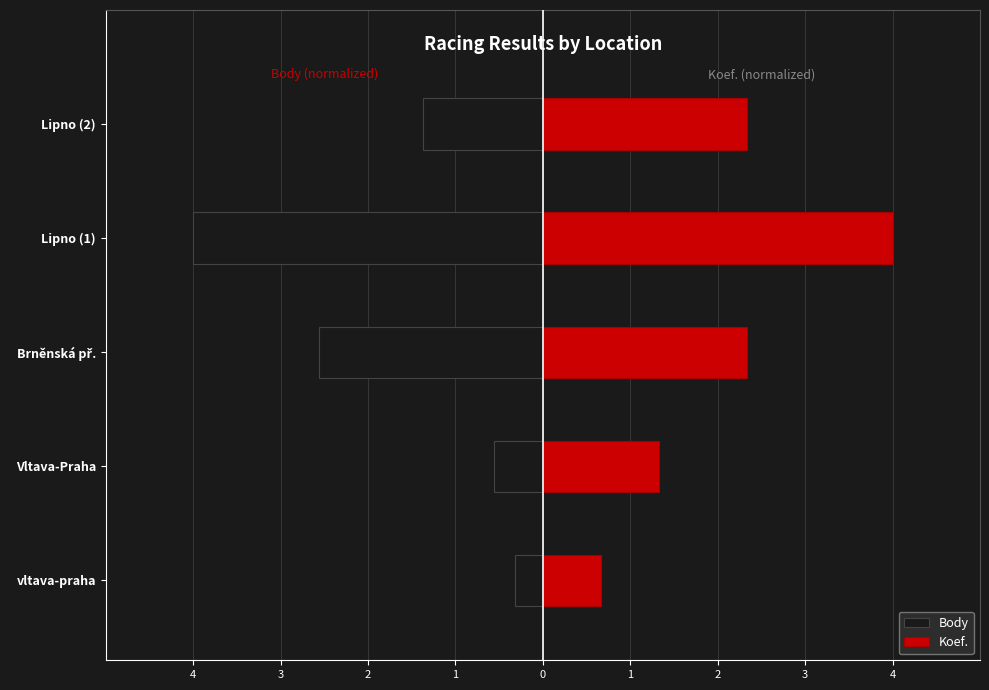

Which series has the widest spread of values?

Body